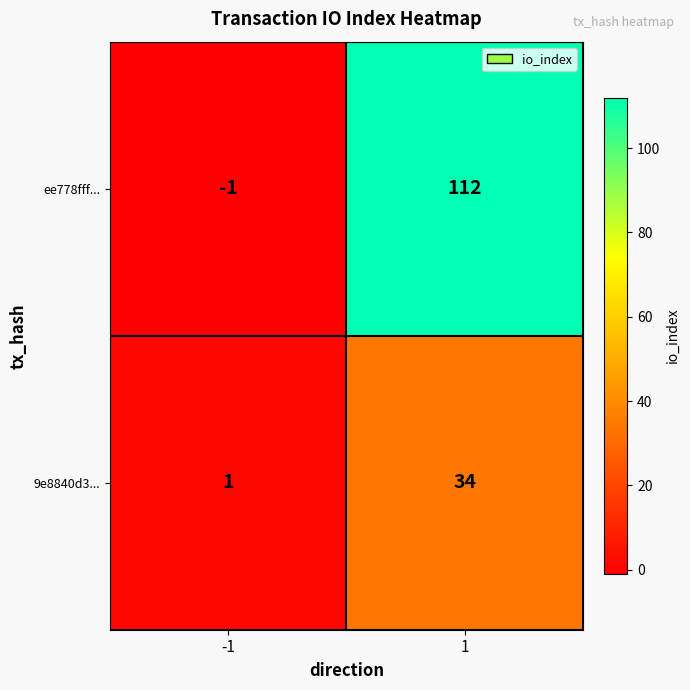

What is the maximum value shown in the chart?

112